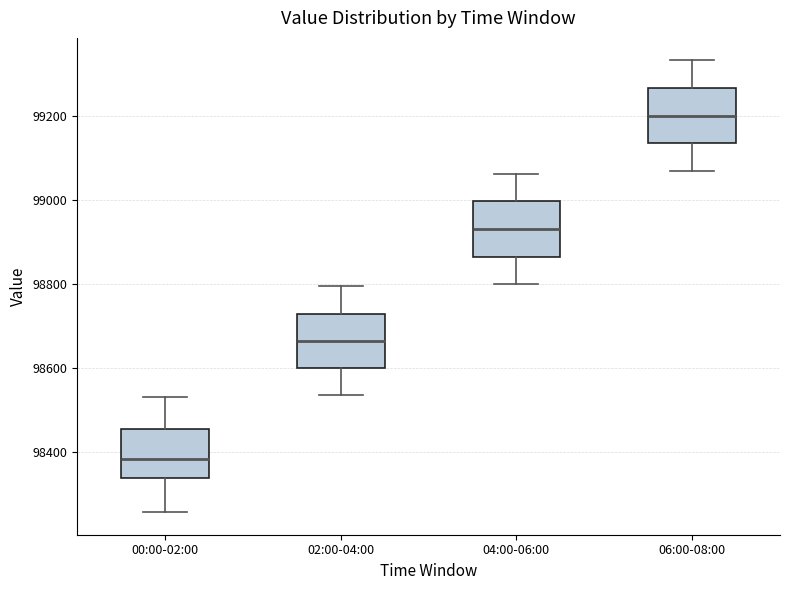

Reading left to right, read every box against the y-axis: the position of its median line, the range the box covers, and the ends of its whiskers. The values are not printed on the chart, so give them approximately, as read against the axis.

00:00-02:00: median 98380, box 98340 to 98460, whiskers 98260 to 98520
02:00-04:00: median 98660, box 98600 to 98720, whiskers 98540 to 98800
04:00-06:00: median 98940, box 98860 to 99000, whiskers 98800 to 99060
06:00-08:00: median 99200, box 99140 to 99260, whiskers 99080 to 99340